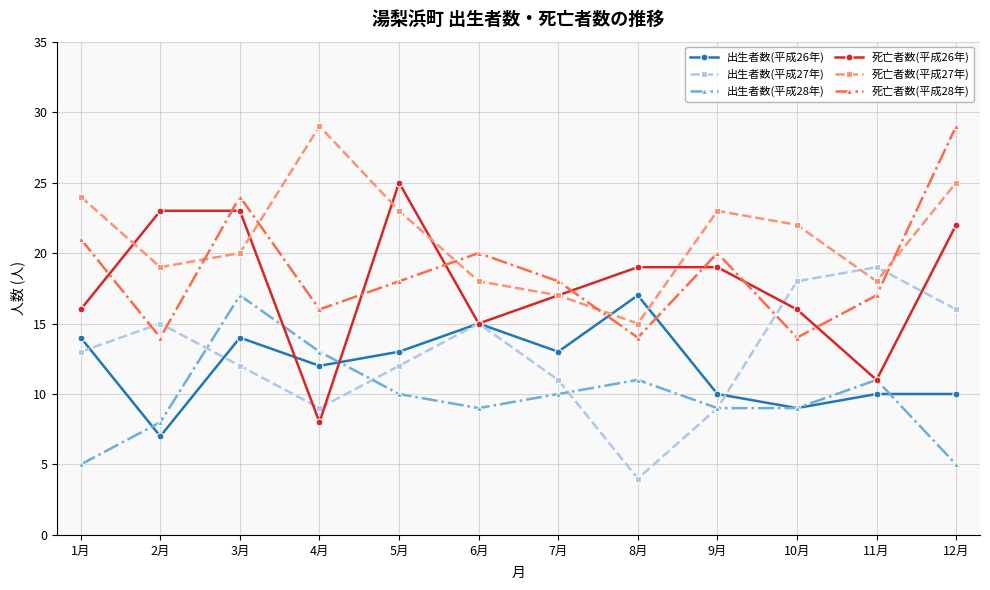

Does the chart have visible grid lines?

Yes